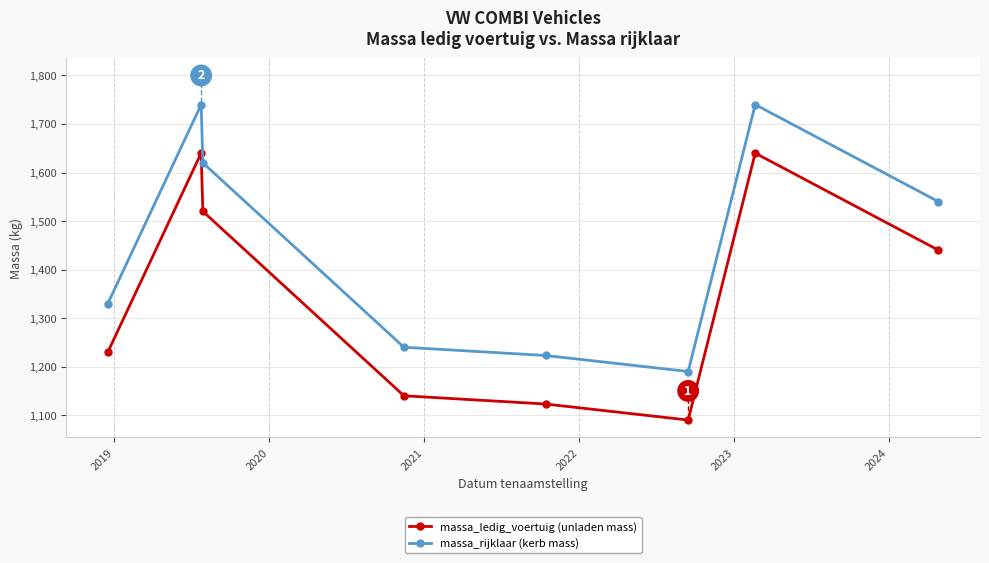

What is the maximum value shown in the chart?

1740